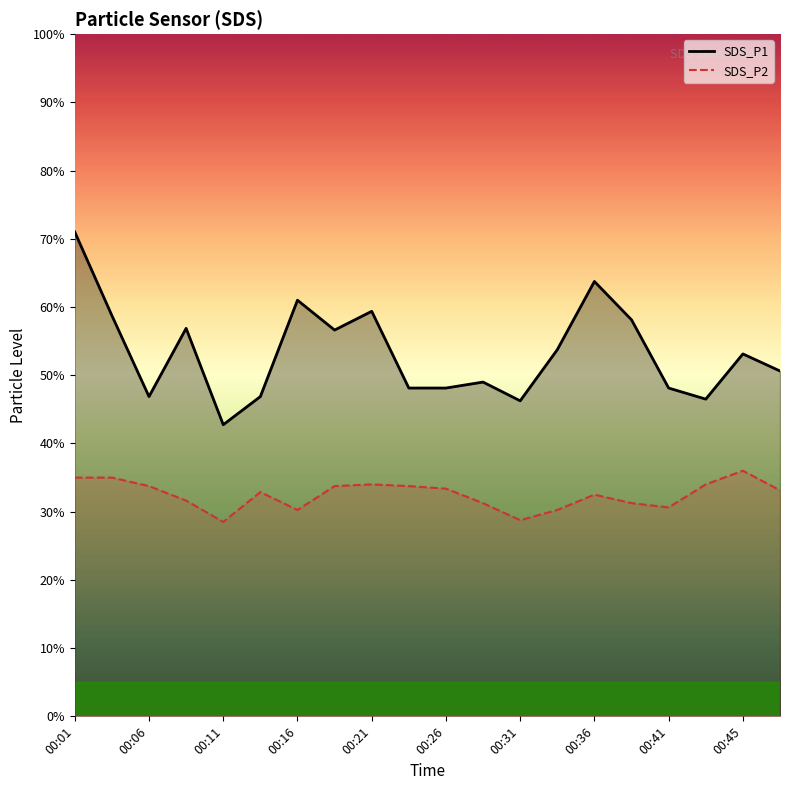

Which category has the lowest value in the SDS_P1 series?

00:11